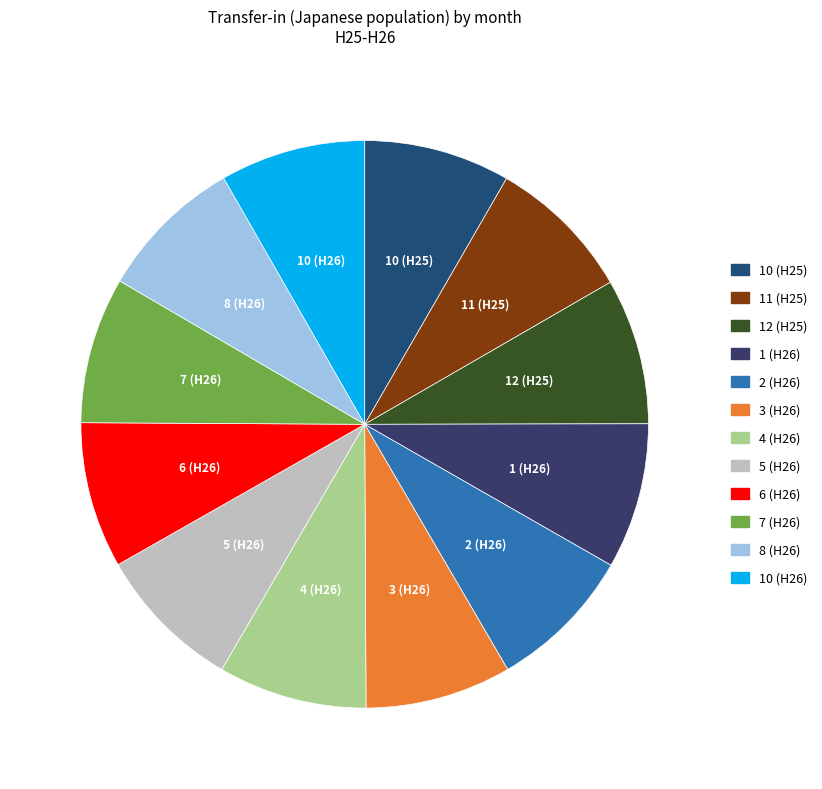

Do 3 (H26) and 1 (H26) together represent more than half of the pie?

No